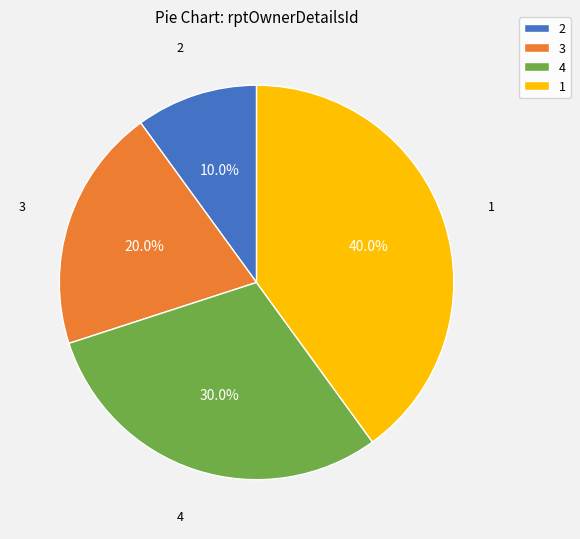

What portion of the pie excludes 3?

80.0%